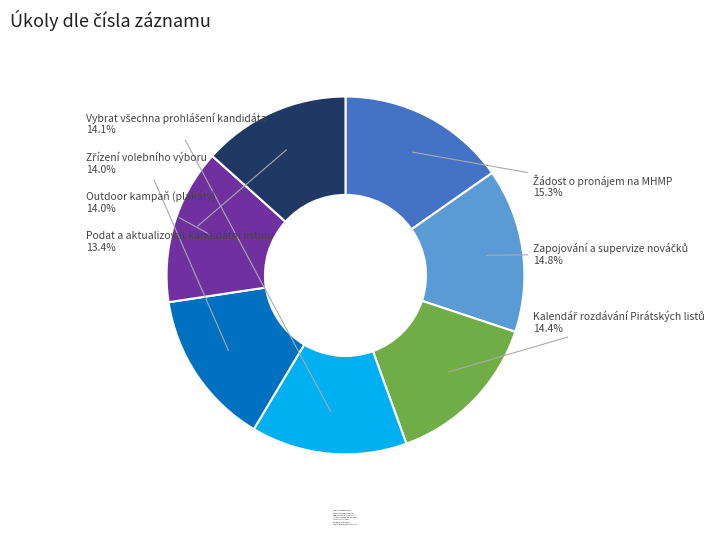

What portion of the pie excludes Podat a aktualizovat kandidátní listinu?

86.6%